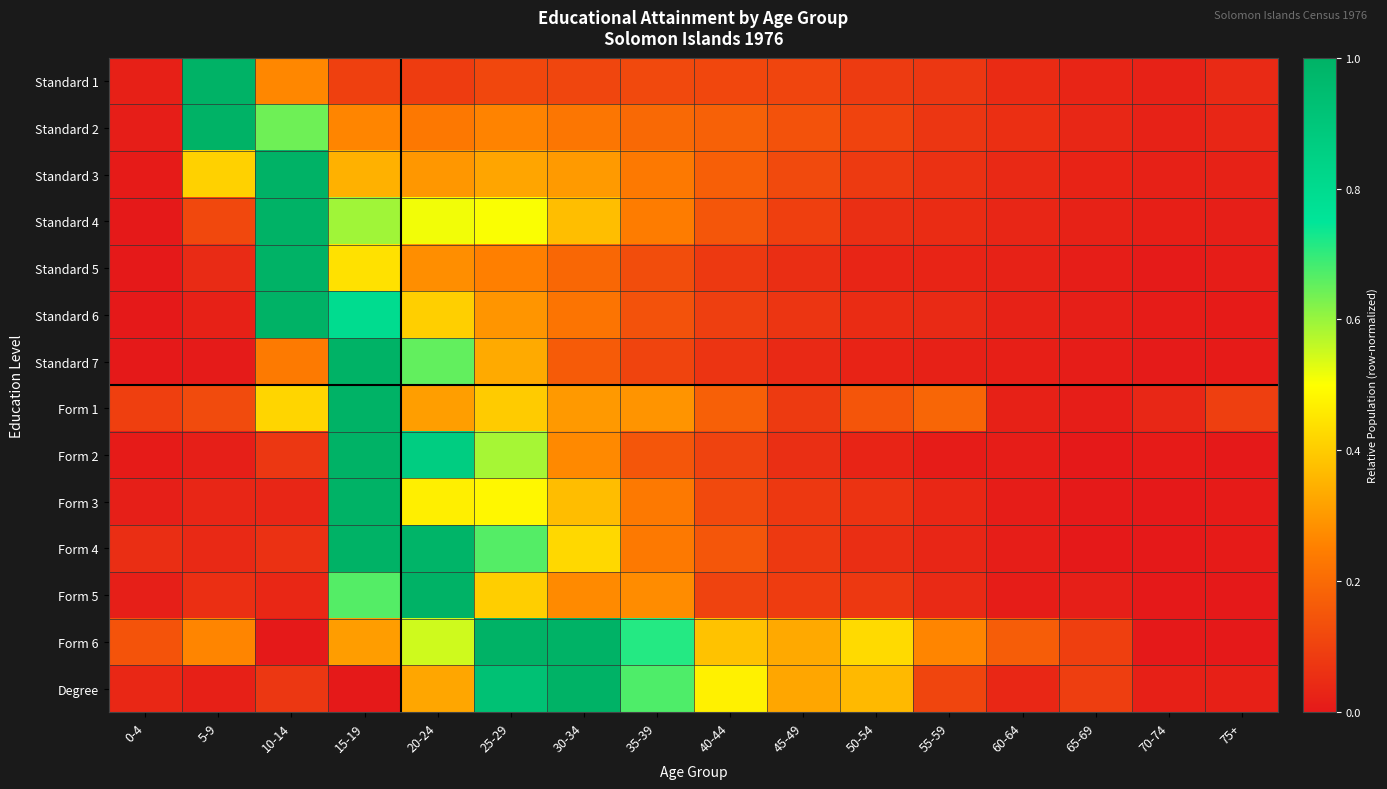

Reading left to right, extract all data points from this chart.

Standard 1: 0-4=0.0	5-9=1.0	10-14=0.3	15-19=0.1	20-24=0.1	25-29=0.1	30-34=0.1	35-39=0.1	40-44=0.1	45-49=0.1	50-54=0.1	55-59=0.1	60-64=0.0	65-69=0.0	70-74=0.0	75+=0.0
Standard 2: 0-4=0.0	5-9=1.0	10-14=0.6	15-19=0.3	20-24=0.2	25-29=0.3	30-34=0.2	35-39=0.2	40-44=0.2	45-49=0.1	50-54=0.1	55-59=0.1	60-64=0.1	65-69=0.0	70-74=0.0	75+=0.0
Standard 3: 0-4=0.0	5-9=0.4	10-14=1.0	15-19=0.3	20-24=0.3	25-29=0.3	30-34=0.3	35-39=0.2	40-44=0.2	45-49=0.1	50-54=0.1	55-59=0.1	60-64=0.0	65-69=0.0	70-74=0.0	75+=0.0
Standard 4: 0-4=0.0	5-9=0.1	10-14=1.0	15-19=0.6	20-24=0.5	25-29=0.5	30-34=0.4	35-39=0.2	40-44=0.2	45-49=0.1	50-54=0.1	55-59=0.0	60-64=0.0	65-69=0.0	70-74=0.0	75+=0.0
Standard 5: 0-4=0.0	5-9=0.0	10-14=1.0	15-19=0.4	20-24=0.3	25-29=0.3	30-34=0.2	35-39=0.1	40-44=0.1	45-49=0.1	50-54=0.0	55-59=0.0	60-64=0.0	65-69=0.0	70-74=0.0	75+=0.0
Standard 6: 0-4=0.0	5-9=0.0	10-14=1.0	15-19=0.8	20-24=0.4	25-29=0.3	30-34=0.2	35-39=0.1	40-44=0.1	45-49=0.1	50-54=0.0	55-59=0.0	60-64=0.0	65-69=0.0	70-74=0.0	75+=0.0
Standard 7: 0-4=0.0	5-9=0.0	10-14=0.2	15-19=1.0	20-24=0.7	25-29=0.3	30-34=0.2	35-39=0.1	40-44=0.1	45-49=0.0	50-54=0.0	55-59=0.0	60-64=0.0	65-69=0.0	70-74=0.0	75+=0.0
Form 1: 0-4=0.1	5-9=0.1	10-14=0.4	15-19=1.0	20-24=0.3	25-29=0.4	30-34=0.3	35-39=0.3	40-44=0.2	45-49=0.1	50-54=0.1	55-59=0.2	60-64=0.0	65-69=0.0	70-74=0.0	75+=0.1
Form 2: 0-4=0.0	5-9=0.0	10-14=0.1	15-19=1.0	20-24=0.9	25-29=0.6	30-34=0.3	35-39=0.2	40-44=0.1	45-49=0.1	50-54=0.0	55-59=0.0	60-64=0.0	65-69=0.0	70-74=0.0	75+=0.0
Form 3: 0-4=0.0	5-9=0.0	10-14=0.0	15-19=1.0	20-24=0.5	25-29=0.5	30-34=0.4	35-39=0.2	40-44=0.1	45-49=0.1	50-54=0.1	55-59=0.0	60-64=0.0	65-69=0.0	70-74=0.0	75+=0.0
Form 4: 0-4=0.1	5-9=0.0	10-14=0.1	15-19=1.0	20-24=1.0	25-29=0.7	30-34=0.4	35-39=0.2	40-44=0.2	45-49=0.1	50-54=0.1	55-59=0.0	60-64=0.0	65-69=0.0	70-74=0.0	75+=0.0
Form 5: 0-4=0.0	5-9=0.1	10-14=0.0	15-19=0.7	20-24=1.0	25-29=0.4	30-34=0.3	35-39=0.3	40-44=0.1	45-49=0.1	50-54=0.1	55-59=0.0	60-64=0.0	65-69=0.0	70-74=0.0	75+=0.0
Form 6: 0-4=0.1	5-9=0.3	10-14=0.0	15-19=0.3	20-24=0.5	25-29=1.0	30-34=1.0	35-39=0.7	40-44=0.4	45-49=0.3	50-54=0.4	55-59=0.3	60-64=0.2	65-69=0.1	70-74=0.0	75+=0.0
Degree: 0-4=0.0	5-9=0.0	10-14=0.1	15-19=0.0	20-24=0.3	25-29=0.9	30-34=1.0	35-39=0.7	40-44=0.5	45-49=0.3	50-54=0.4	55-59=0.1	60-64=0.0	65-69=0.1	70-74=0.0	75+=0.0